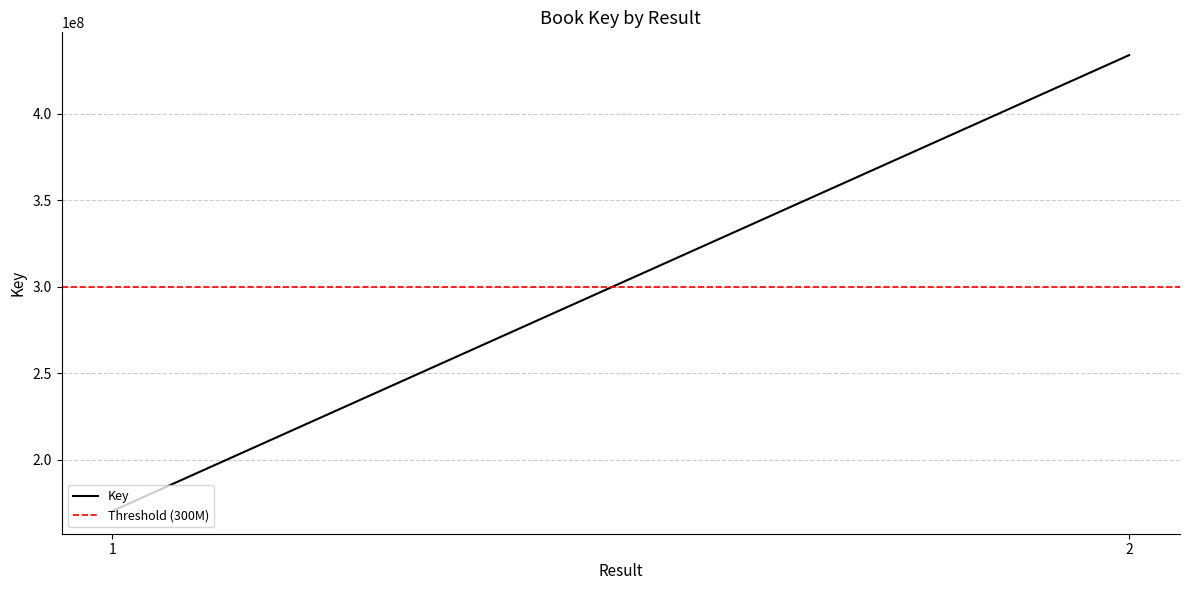

What is the sum of the Key values at 2 and 1?

604488779